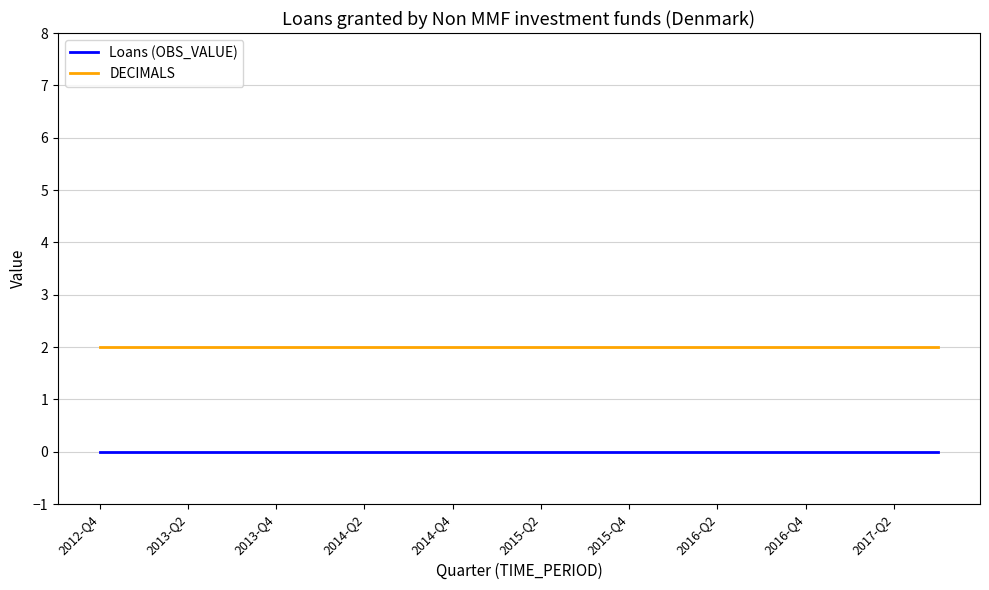

Does the chart have visible grid lines?

Yes